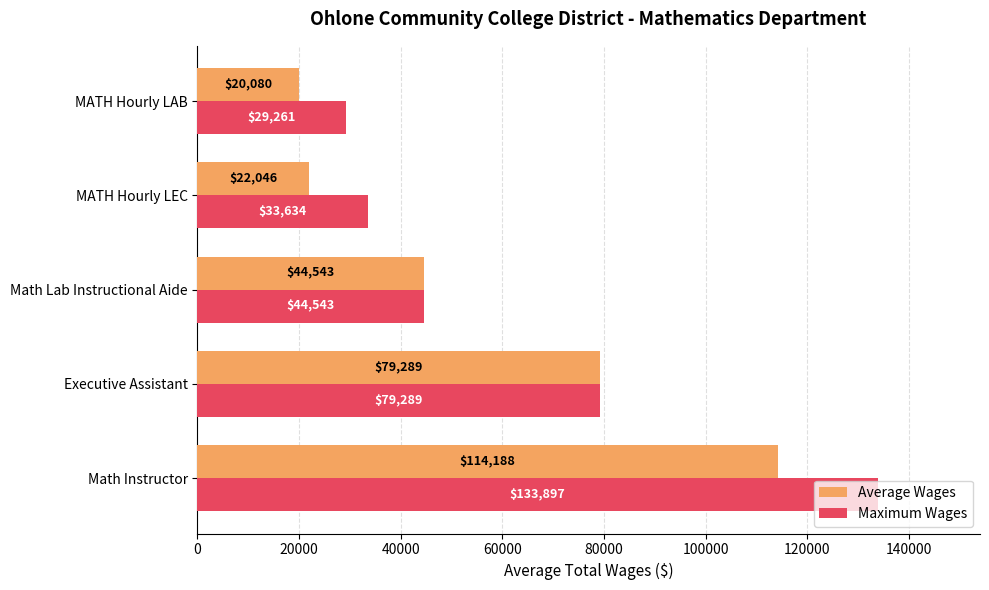

At which label does Maximum Wages reach its peak?

Math Instructor